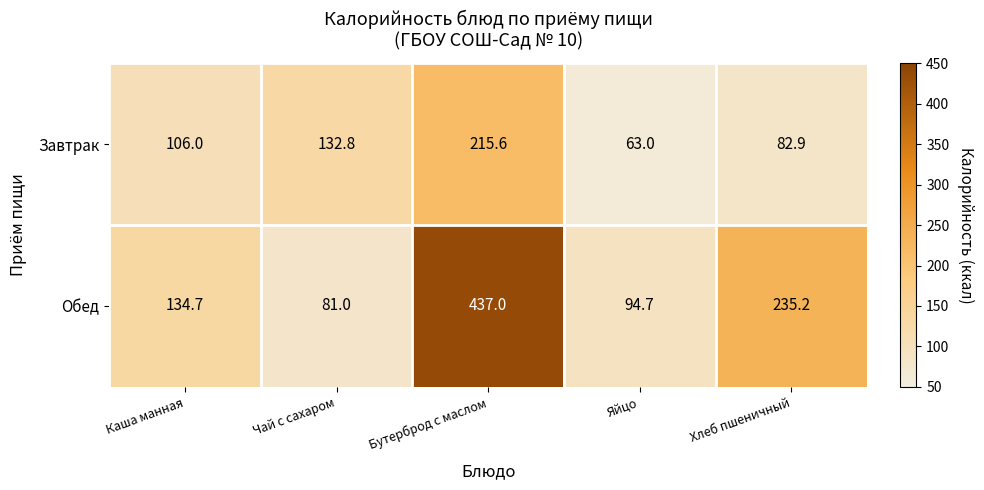

Reading left to right, transcribe all the data shown in this chart.

Завтрак: 106.0	132.8	215.6	63.0	82.9
Обед: 134.7	81.0	437.0	94.7	235.2